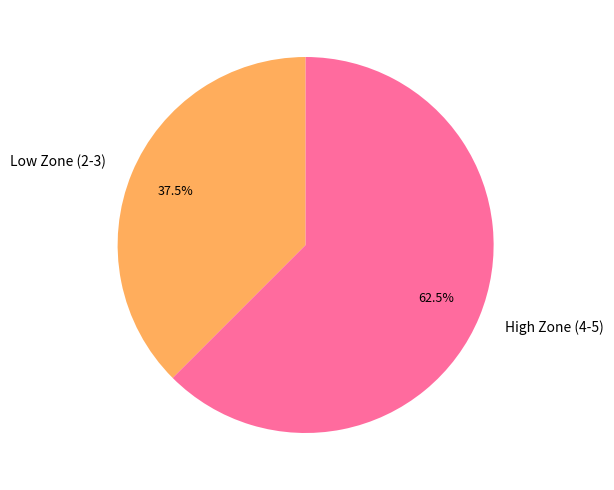

What portion of the pie excludes High Zone (4-5)?

37.5%